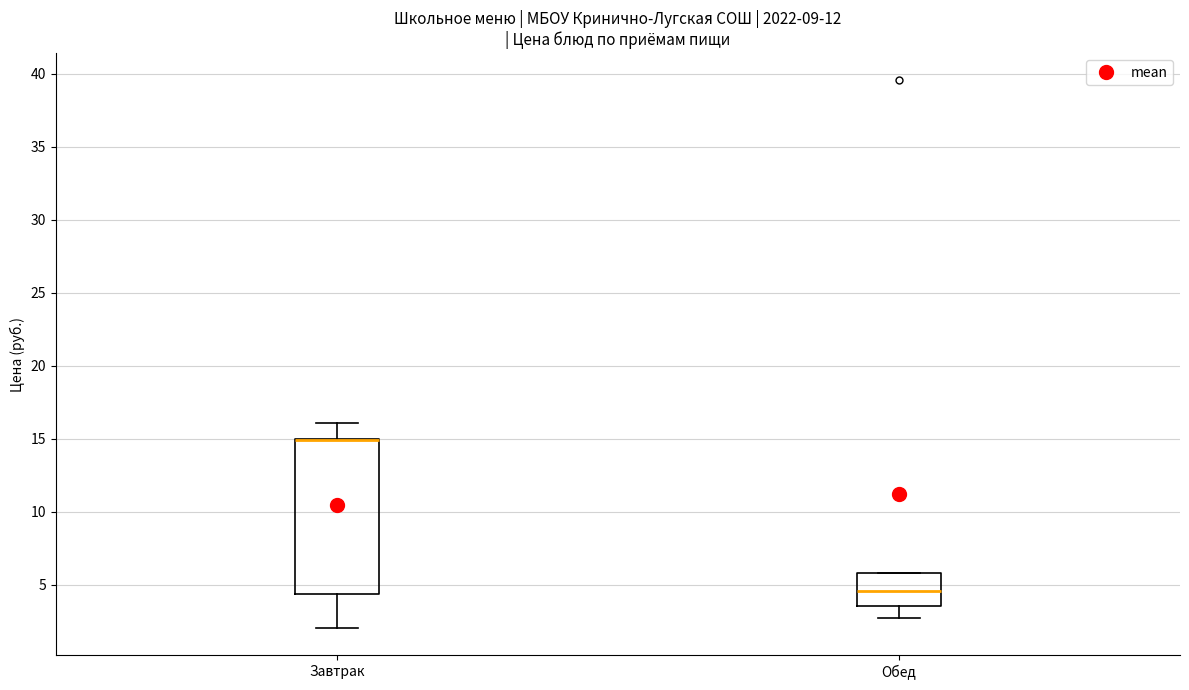

Reading left to right, read every box against the y-axis: the position of its median line, the range the box covers, and the ends of its whiskers. The values are not printed on the chart, so give them approximately, as read against the axis.

Завтрак: median 15.0 (drawn on the box's upper edge), box 4.5 to 15.0, whiskers 2.0 to 16.0
Обед: median 4.5, box 3.5 to 6.0, whiskers 2.5 to 6.0